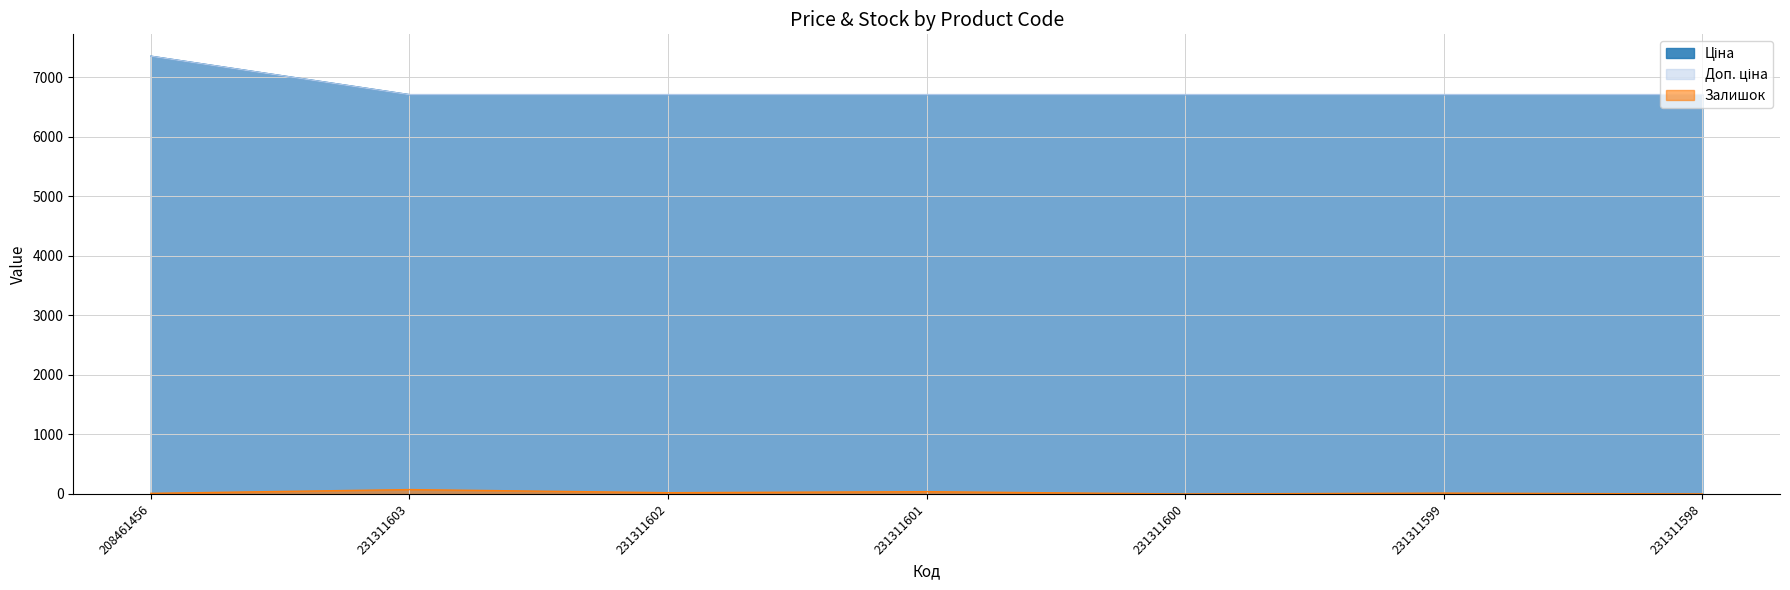

How many positive values does the Залишок series have?

5